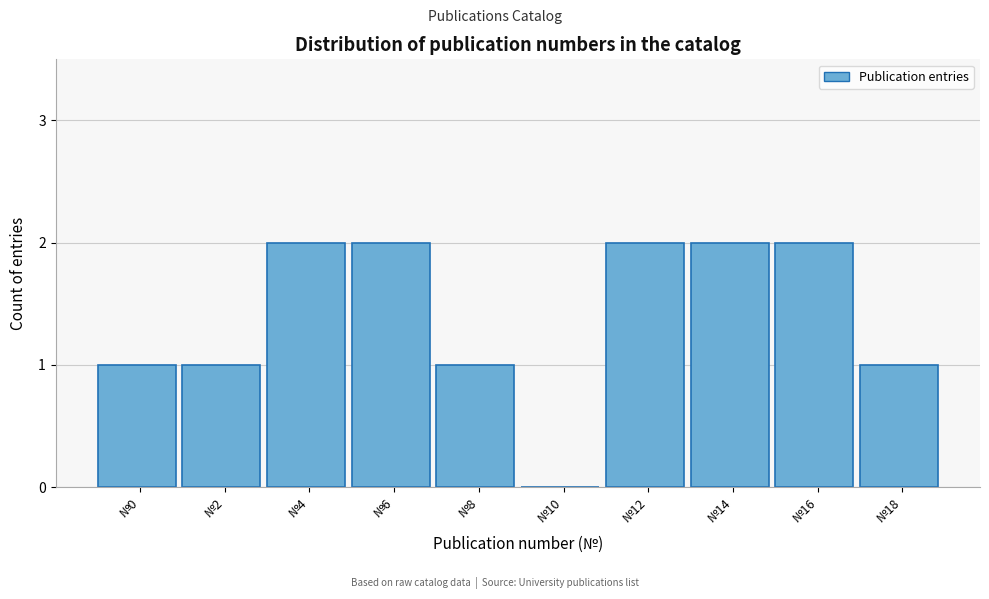

Reading left to right, what are all the values shown in this chart?

№0=1	№2=1	№4=2	№6=2	№8=1	№10=0	№12=2	№14=2	№16=2	№18=1